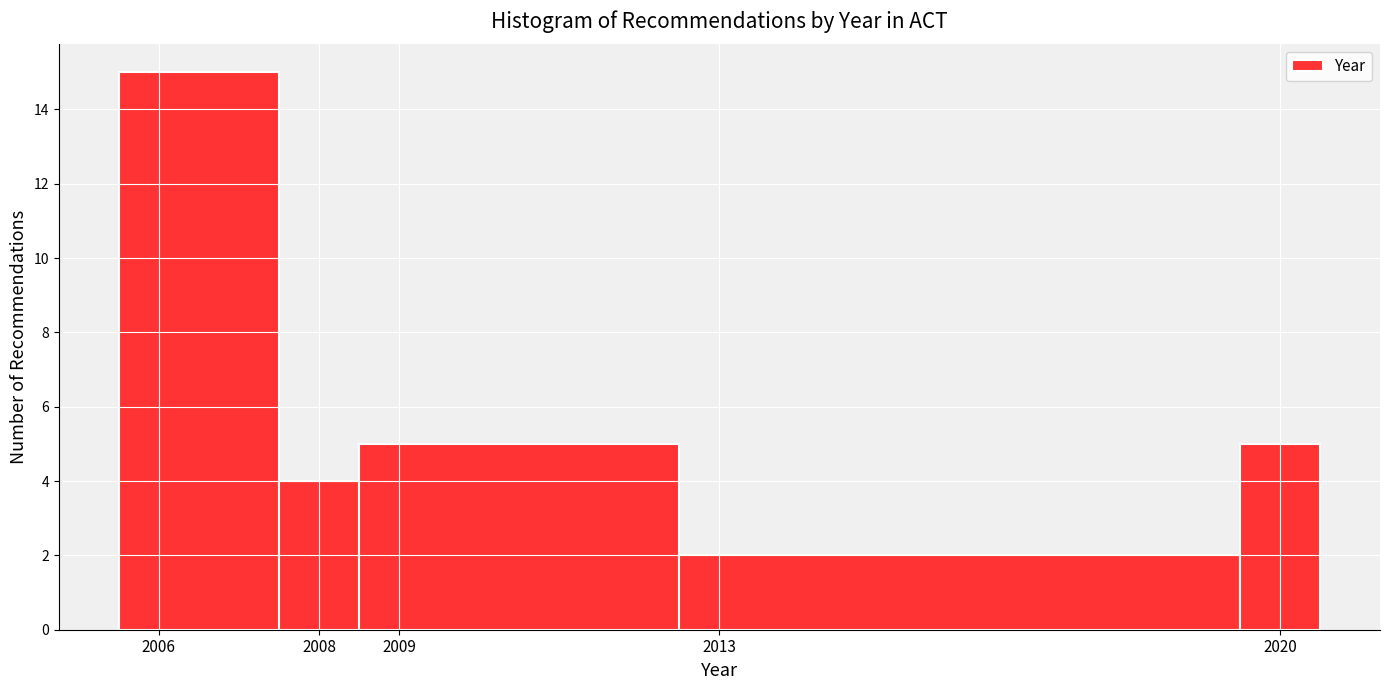

Which range on the x-axis has the tallest bar?

2005.5 to 2007.5